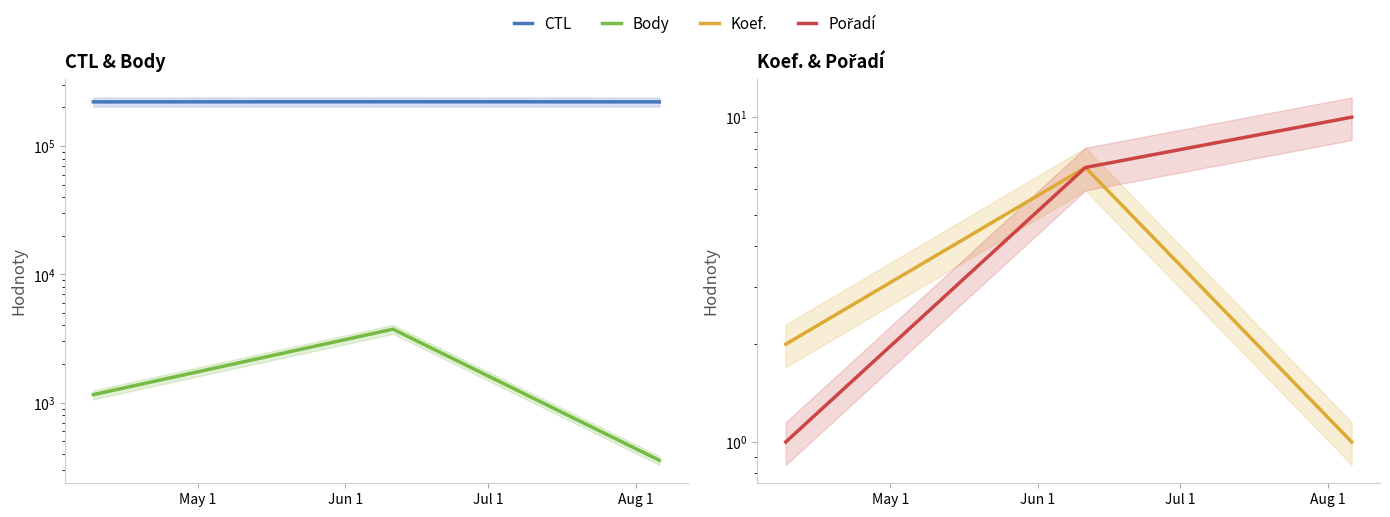

Which category has the highest value across all series?

Jun 1